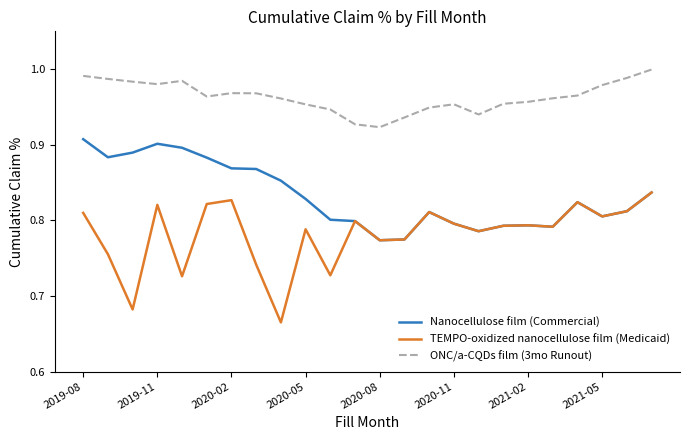

Rank the series by their average value, from highest to lowest.

ONC/a-CQDs film (3mo Runout), Nanocellulose film (Commercial), TEMPO-oxidized nanocellulose film (Medicaid)